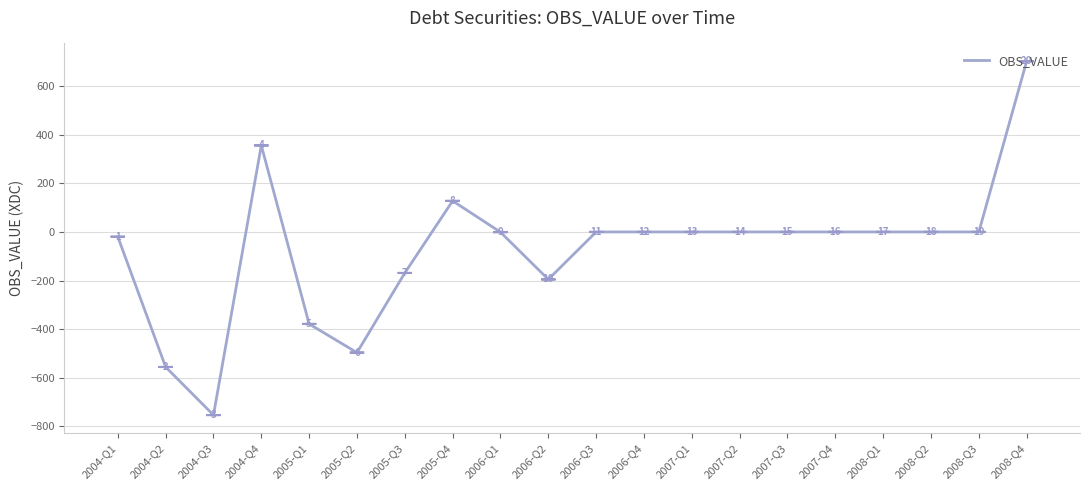

At which label is the value closest to -25?

2004-Q1